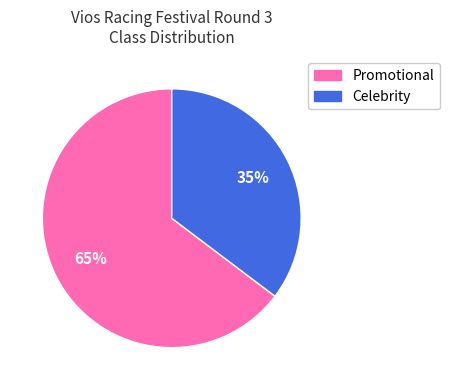

How many slices are in this pie chart?

2